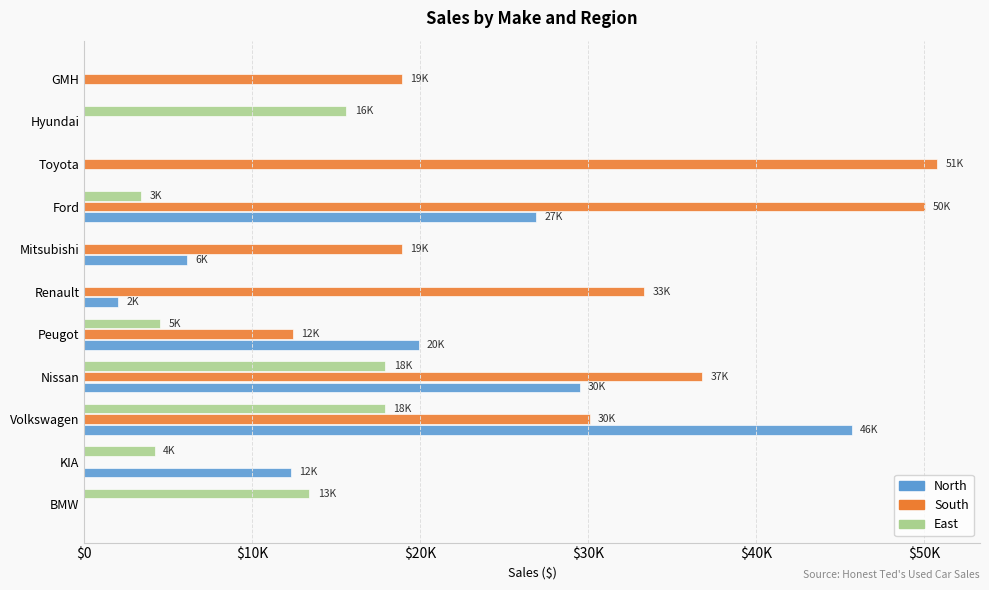

At how many categories does at least one series exceed 18146?

8